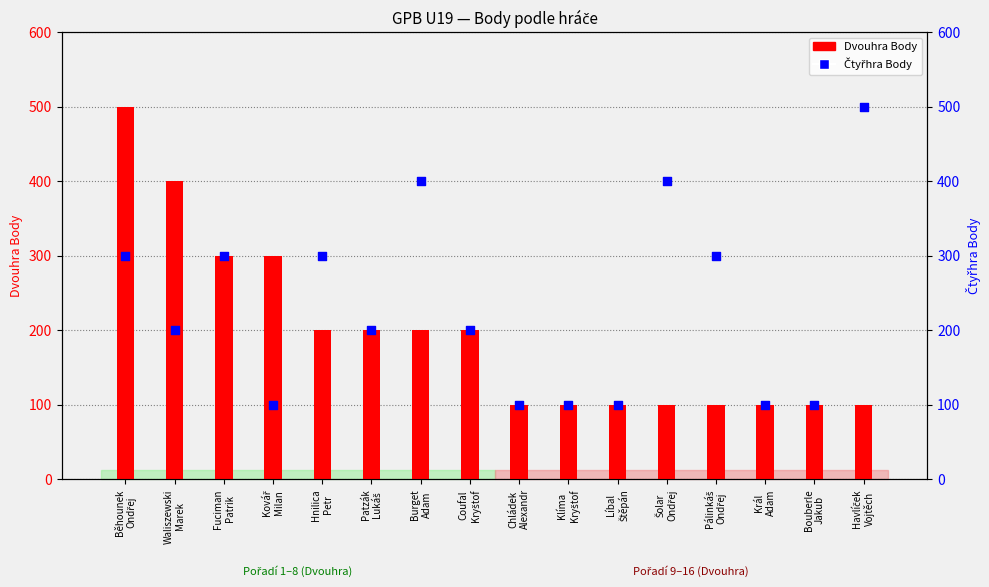

At how many categories does at least one series exceed 110?

11